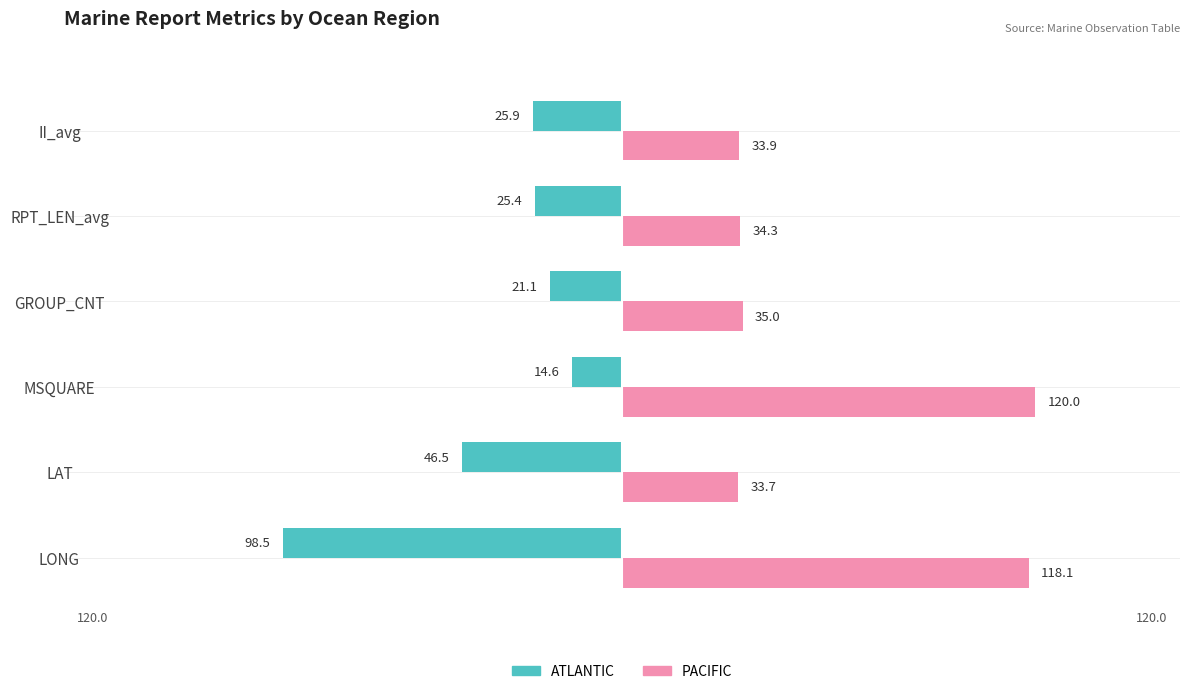

What is the maximum value for ATLANTIC?

-14.6